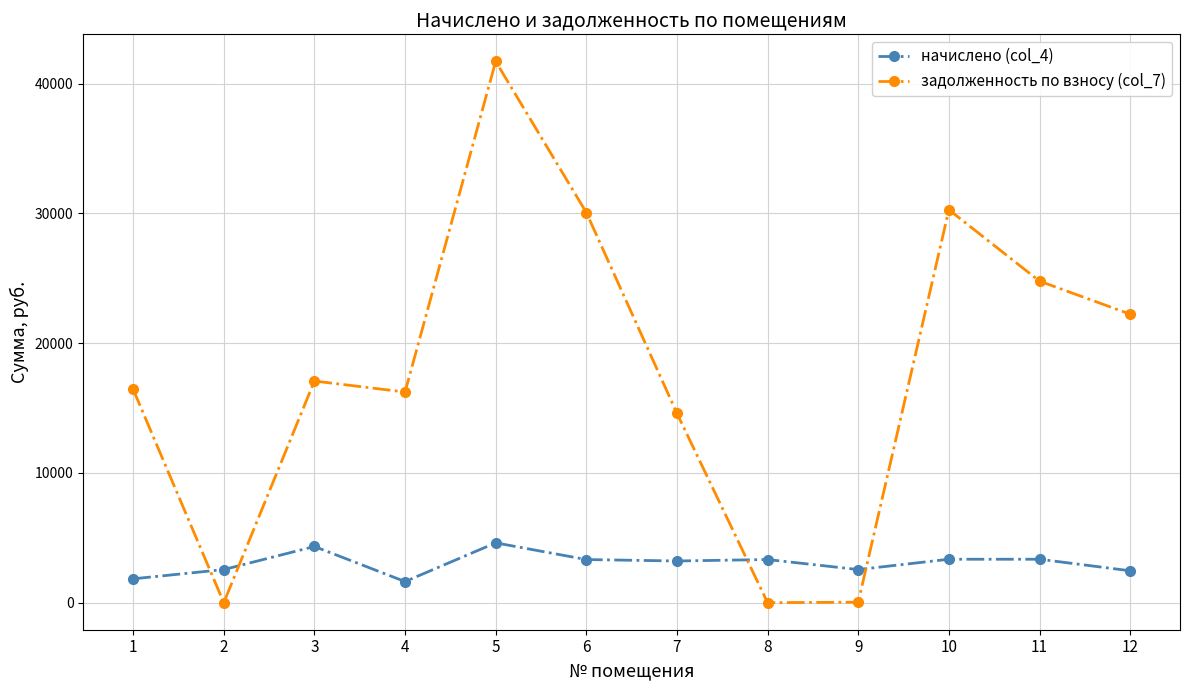

Between 8 and 10, which series saw the biggest shift?

задолженность по взносу (col_7)